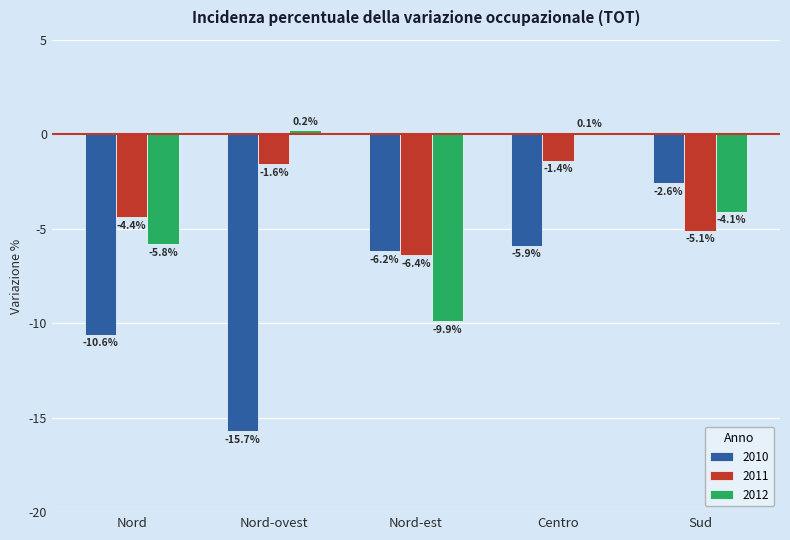

How many values in the 2010 series exceed -6?

2